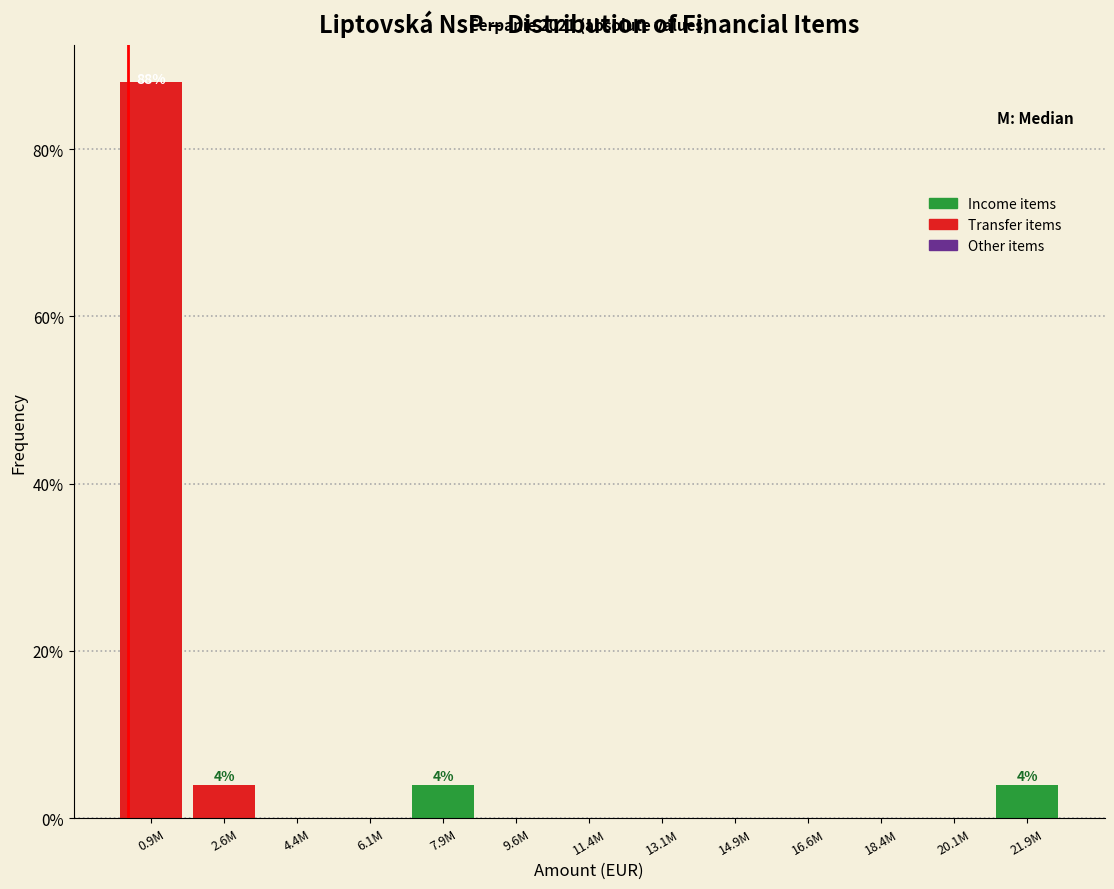

Reading right to left, transcribe all the data shown in this chart.

21.9M=4	20.1M=0	18.4M=0	16.6M=0	14.9M=0	13.1M=0	11.4M=0	9.6M=0	7.9M=4	6.1M=0	4.4M=0	2.6M=4	0.9M=88